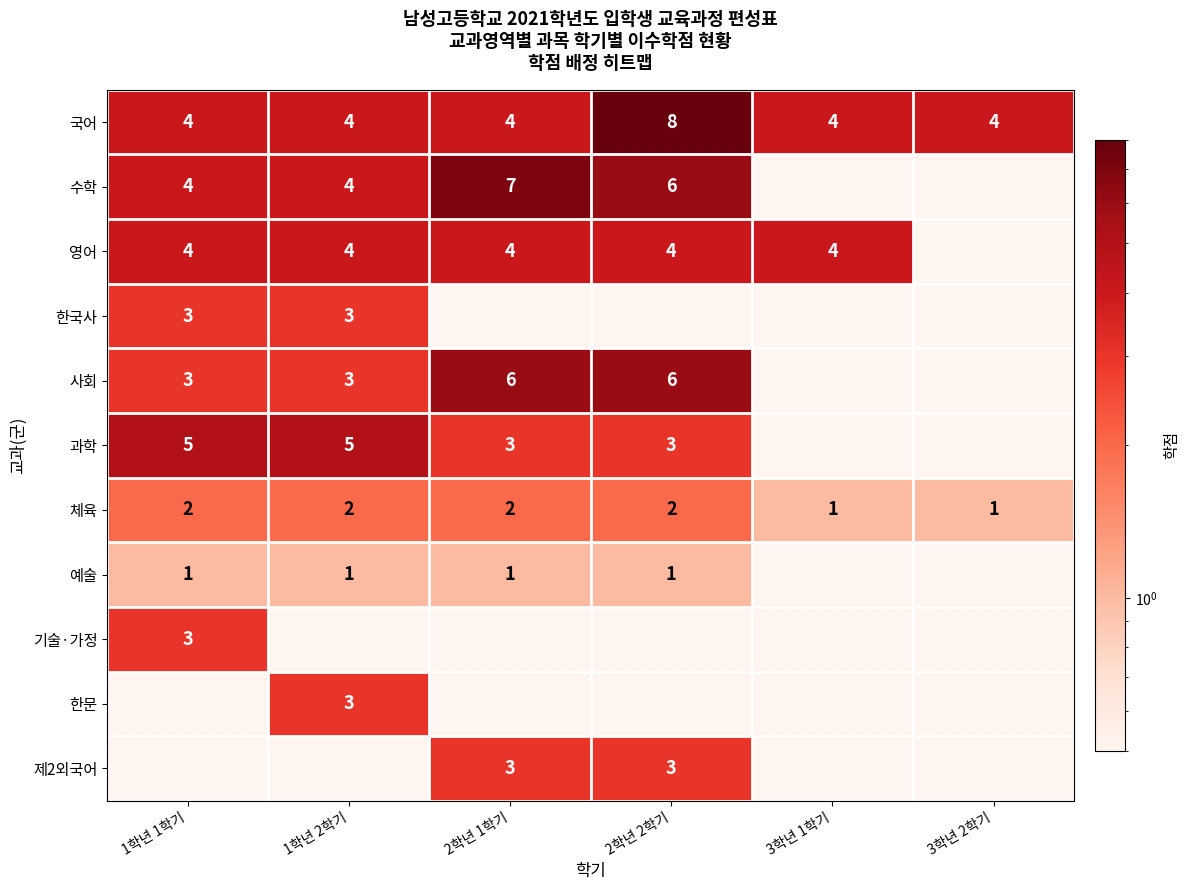

The value of 과학 at 2학년 1학기 is 1.2. True or false?

False